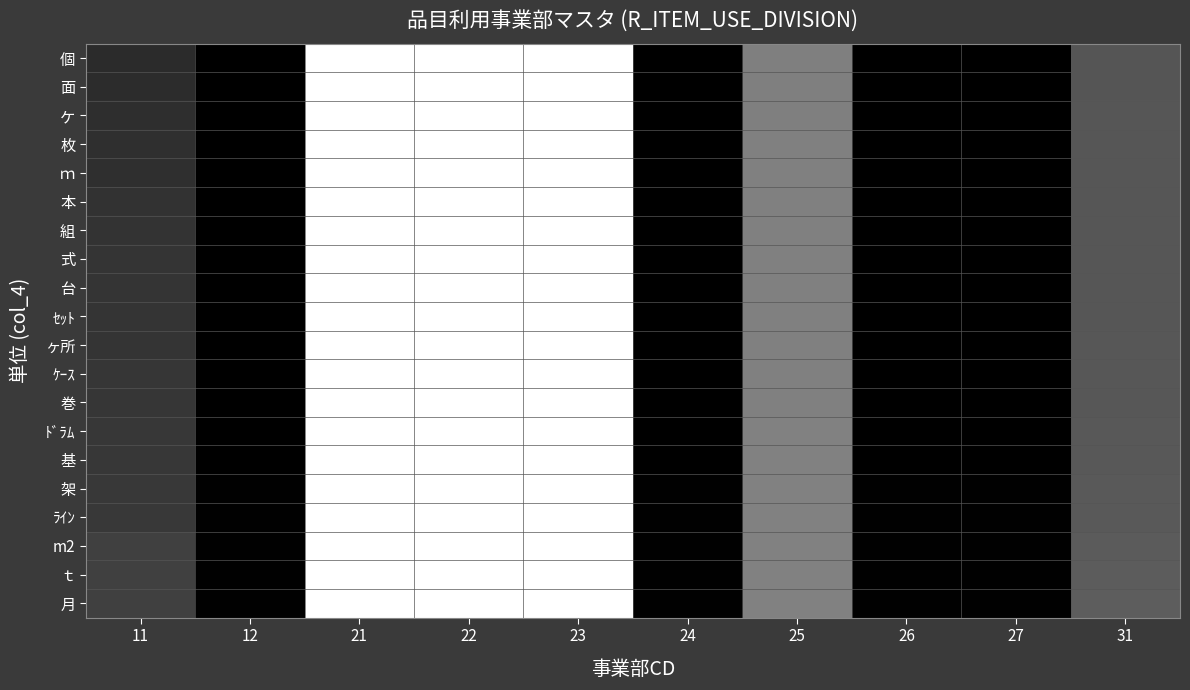

How many series are shown in this chart?

20